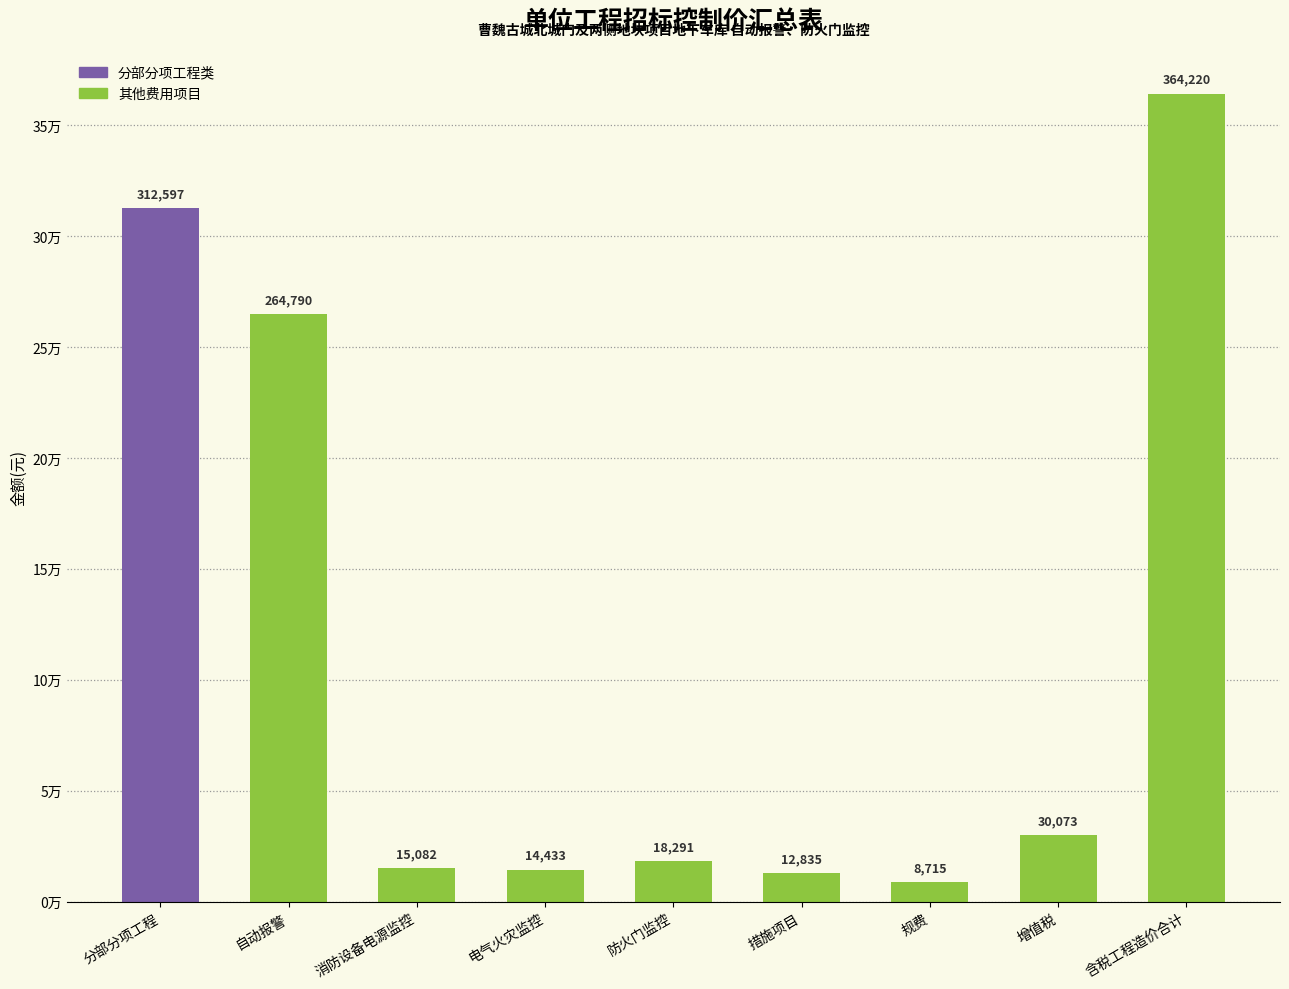

At which label does the data first exceed 18291?

分部分项工程